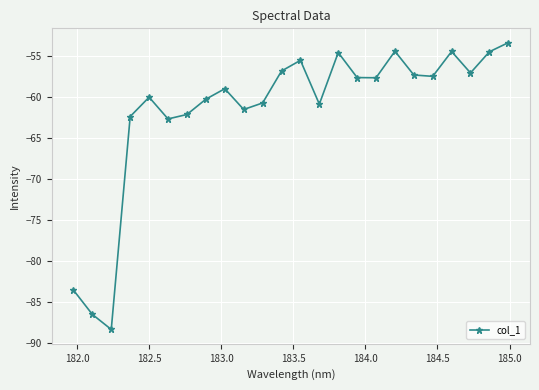

What is the value of the 3rd point from the left?

-88.3